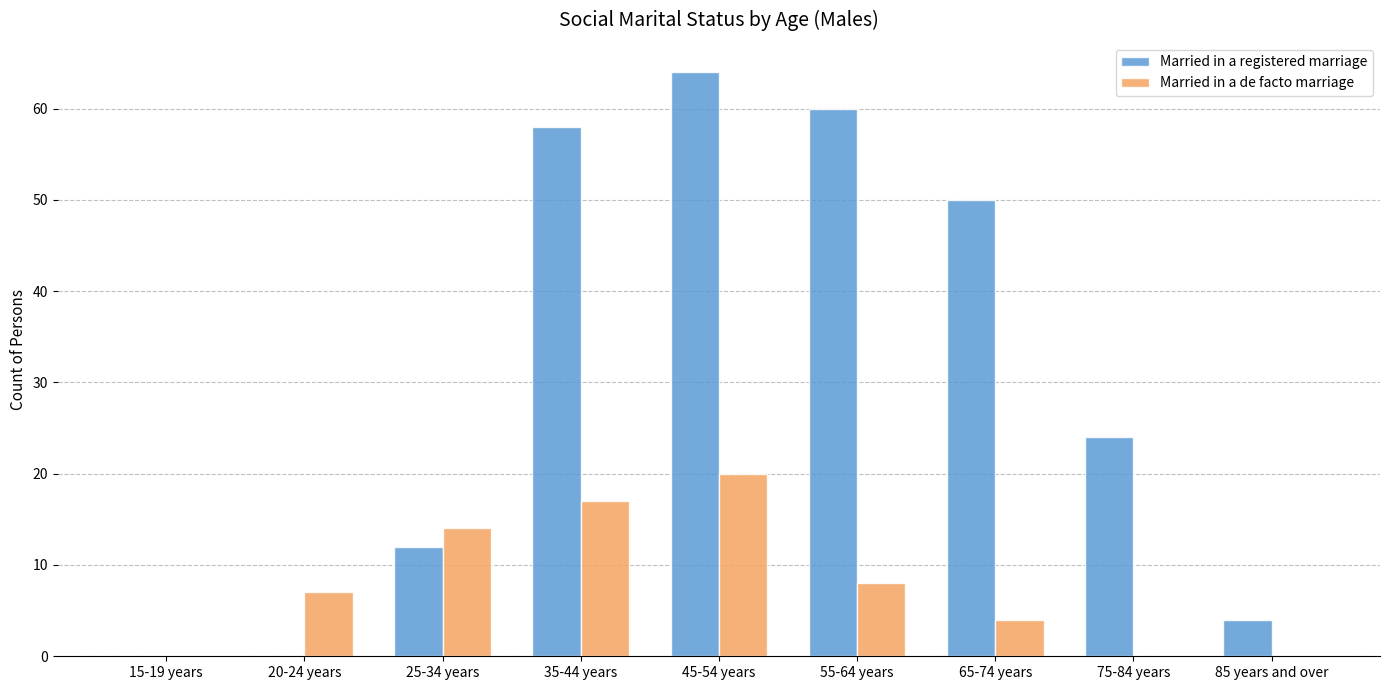

Reading right to left, extract all data points from this chart.

Married in a registered marriage: 4	24	50	60	64	58	12	0	0
Married in a de facto marriage: 0	0	4	8	20	17	14	7	0